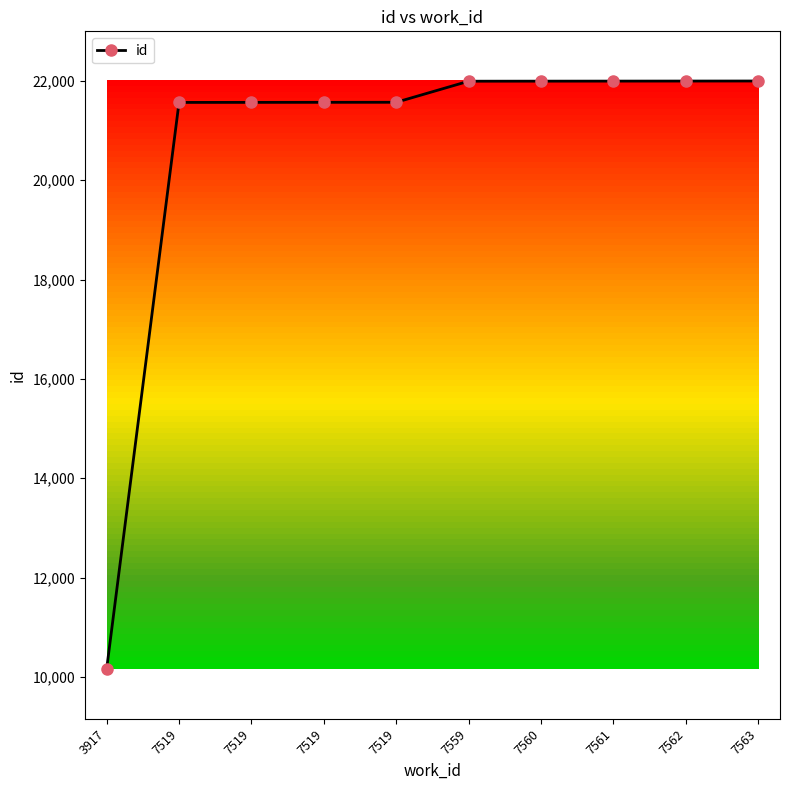

Does the chart have visible grid lines?

No